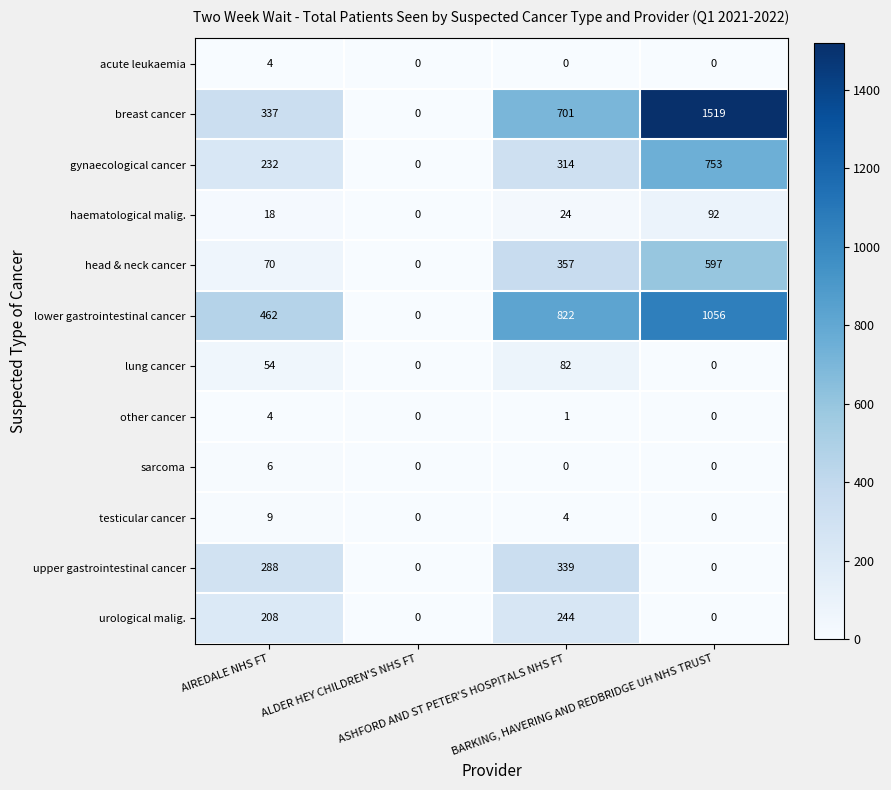

Which series has the largest total across all categories?

breast cancer